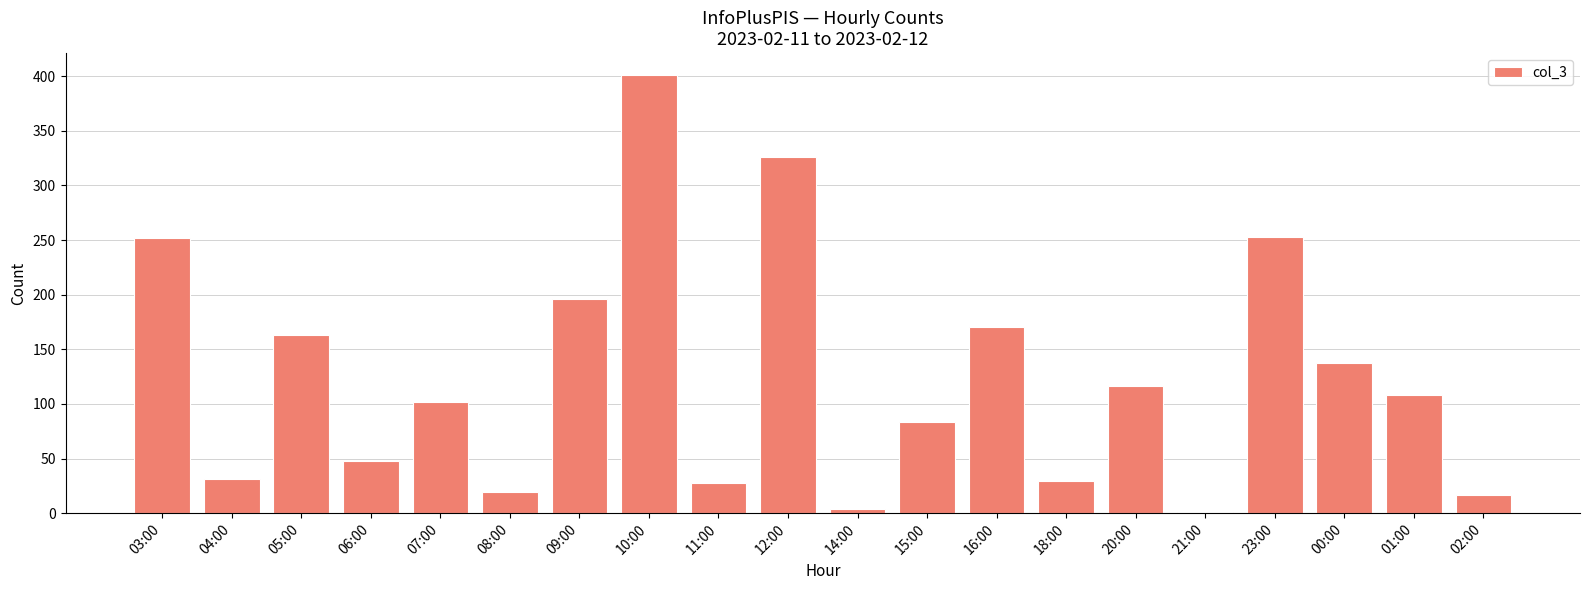

True or false: the data shows 252 at 03:00.

True